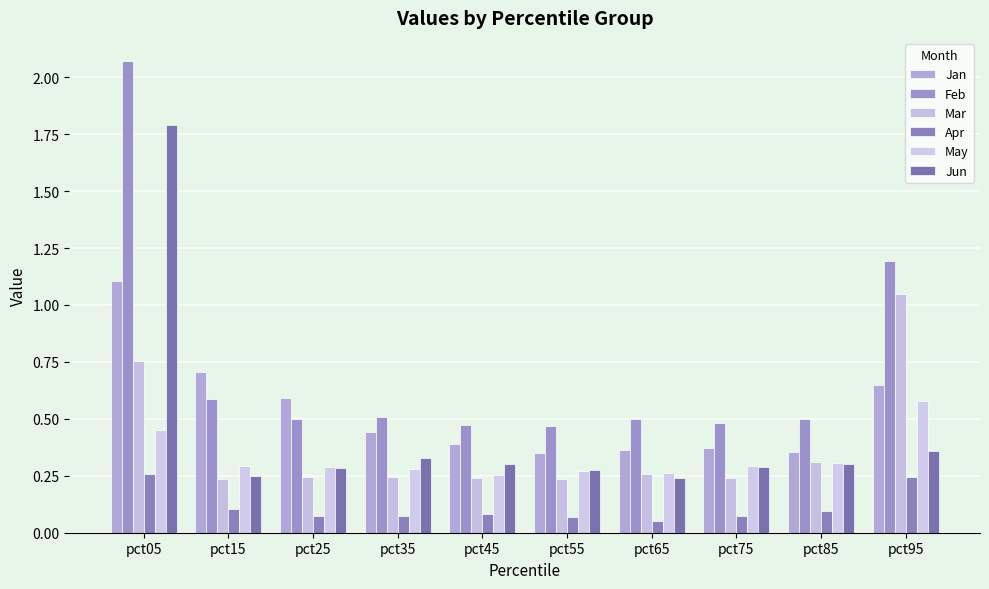

List the series in order of their peak value, highest first.

Feb, Jun, Jan, Mar, May, Apr